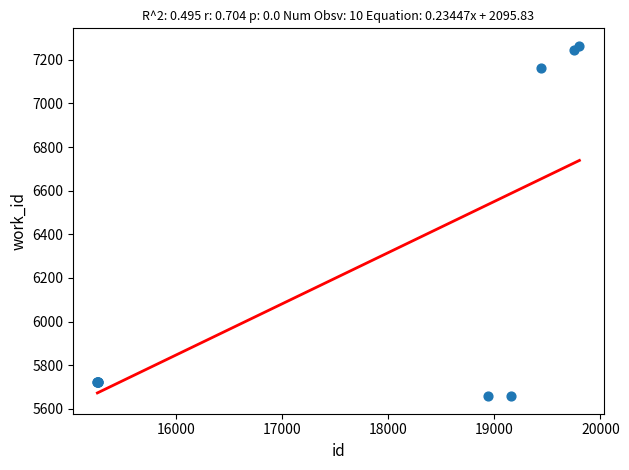

What Y value in the scatter plot is closest to 6461?

7162